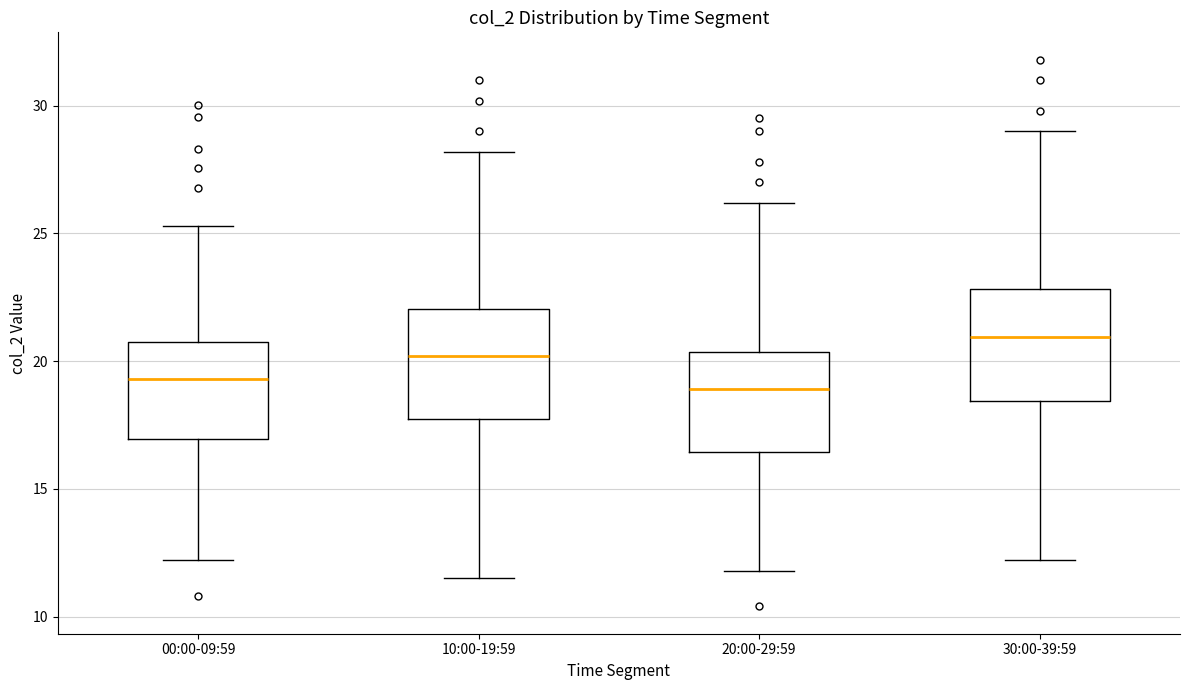

Which box's median line is the highest?

30:00-39:59